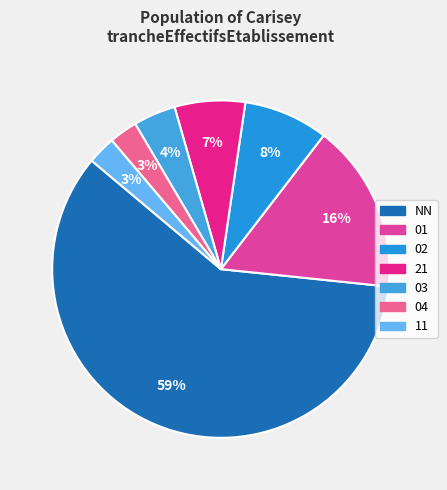

How many slices are in this pie chart?

7